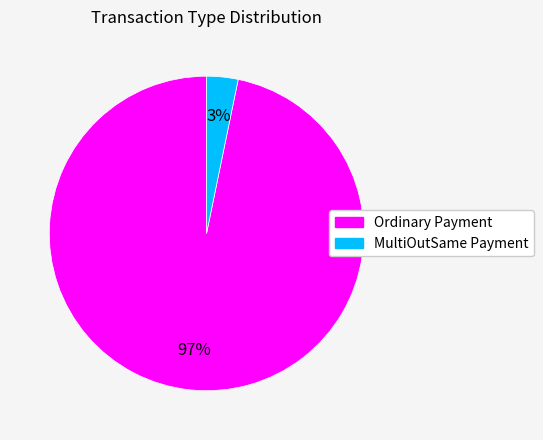

Which has a higher value, Ordinary Payment or MultiOutSame Payment?

Ordinary Payment